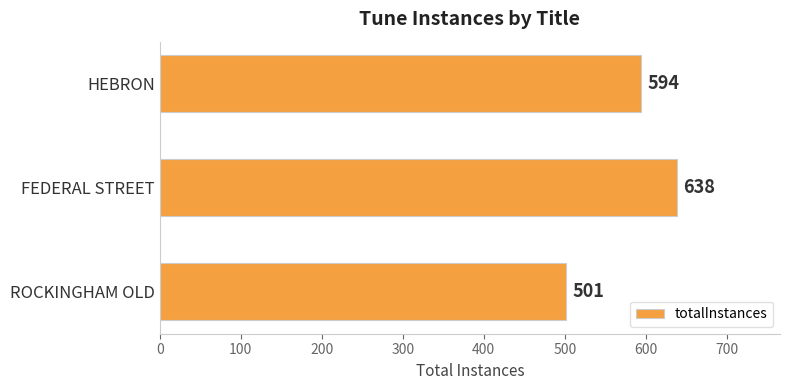

How many data points are less than 594?

1